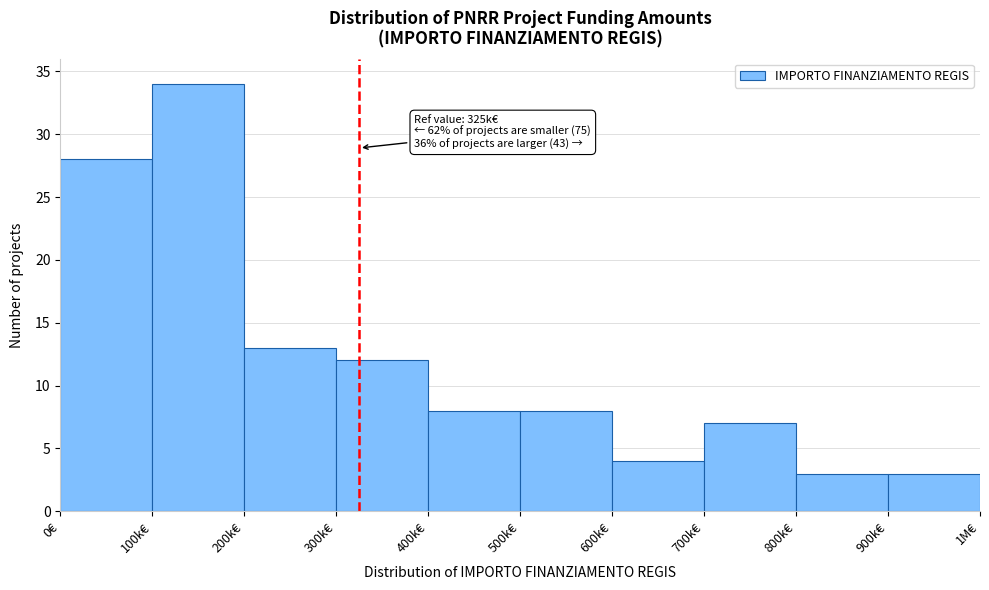

Reading left to right, extract all data points from this chart.

0€=28	100k€=34	200k€=13	300k€=12	400k€=8	500k€=8	600k€=4	700k€=7	800k€=3	900k€=3